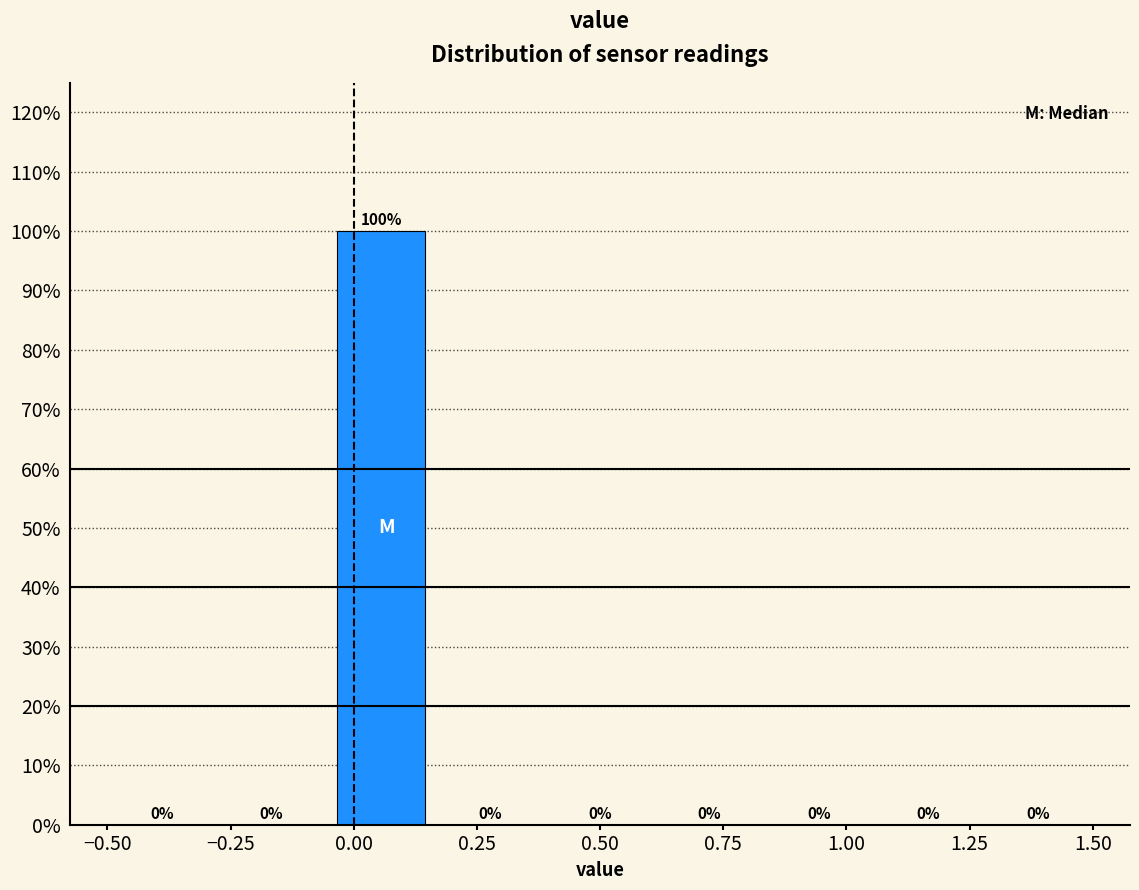

Over which range of the x-axis is the bar tallest?

-0.05 to 0.15